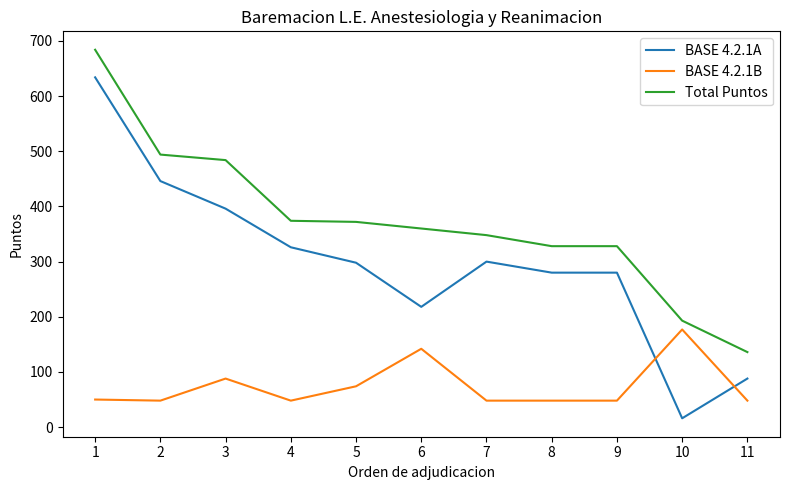

Is this an area chart (filled region under the line)?

No